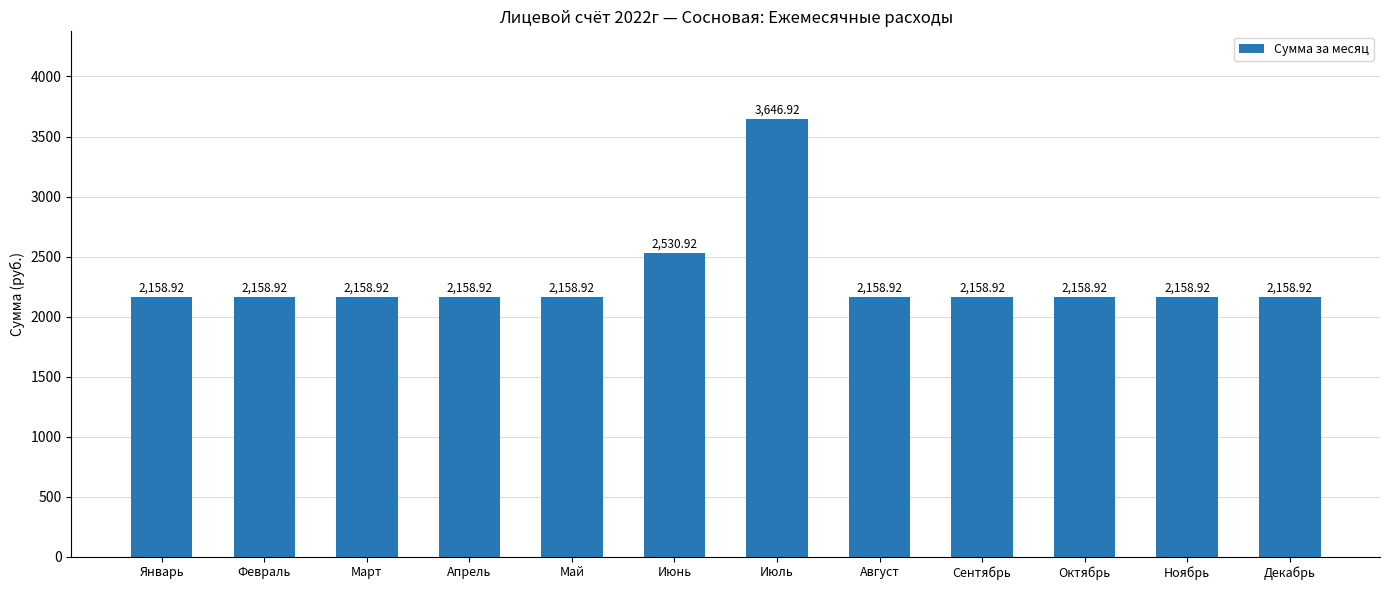

What is the label of the 10th bar from the right?

Март